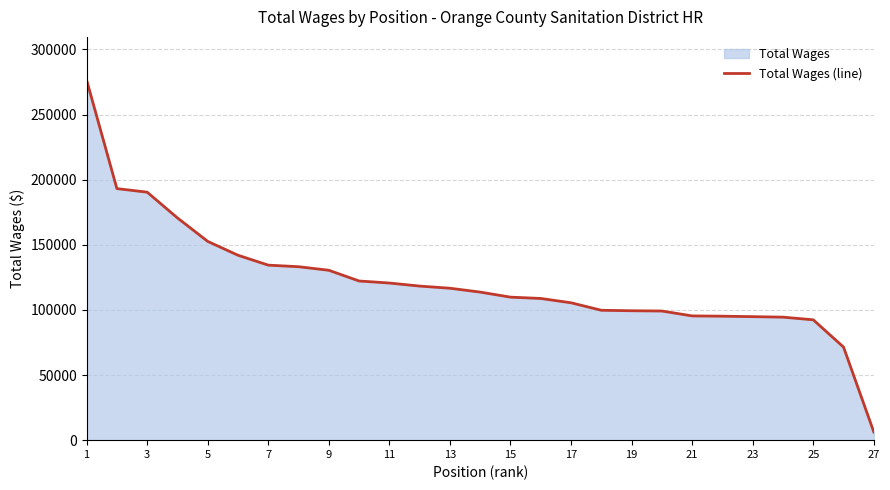

Where does the data first go above 113671?

1